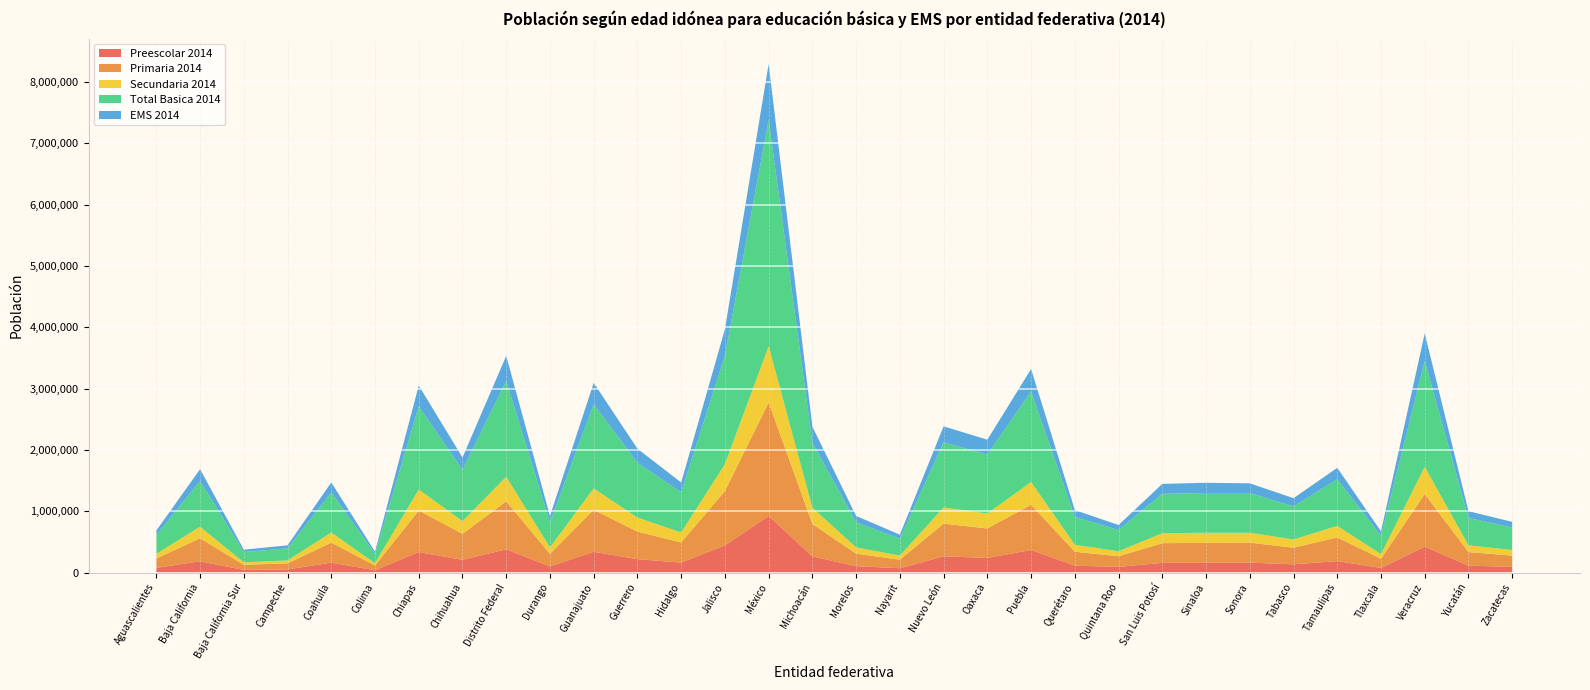

Reading right to left, transcribe all the data shown in this chart.

Preescolar 2014: 91116	113081	421436	74851	186228	134002	161483	158552	158312	91788	112116	367606	238465	263922	70483	102848	263405	922910	442714	162321	218363	338418	99696	378759	207158	333541	37543	161097	50251	42552	183135	75469
Primaria 2014: 184560	220893	859229	150255	386340	270064	326906	324603	320554	173889	227087	738123	480242	533982	138821	204964	528724	1851903	886552	328431	448960	686244	204859	782130	424368	677735	76596	327062	98555	84040	375967	152979
Secundaria 2014: 91855	110613	443973	74651	188313	135108	160332	165611	163192	81480	113458	370973	243335	264361	66652	102107	264619	917457	438267	163564	228521	347893	104255	401319	206270	343913	37569	164658	48467	40226	188129	76288
Total Basica 2014: 367531	444587	1724638	299757	760881	539174	648721	648766	642058	347158	452660	1476702	962042	1062265	275957	409919	1056747	3692270	1767533	654316	895844	1372556	408810	1562207	837796	1355189	151708	652817	197273	166818	747230	304736
EMS 2014: 91323	112099	452203	73465	186928	134485	157947	166458	162096	81354	113568	366758	242911	260623	65615	103221	265729	911288	435120	160118	228424	349672	104210	410539	201857	340567	37641	163892	49198	39450	192061	75528